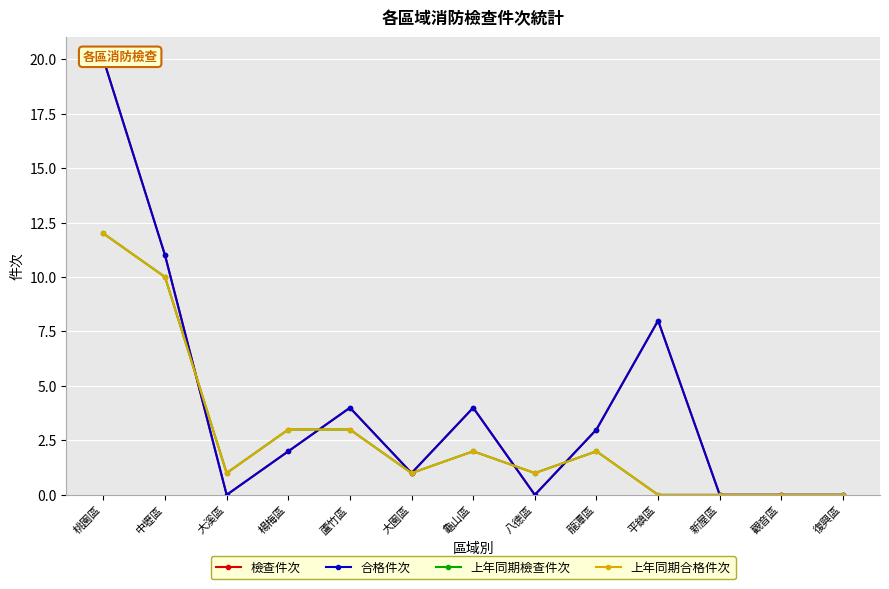

True or false: 上年同期合格件次 and 上年同期檢查件次 intersect in this chart.

False